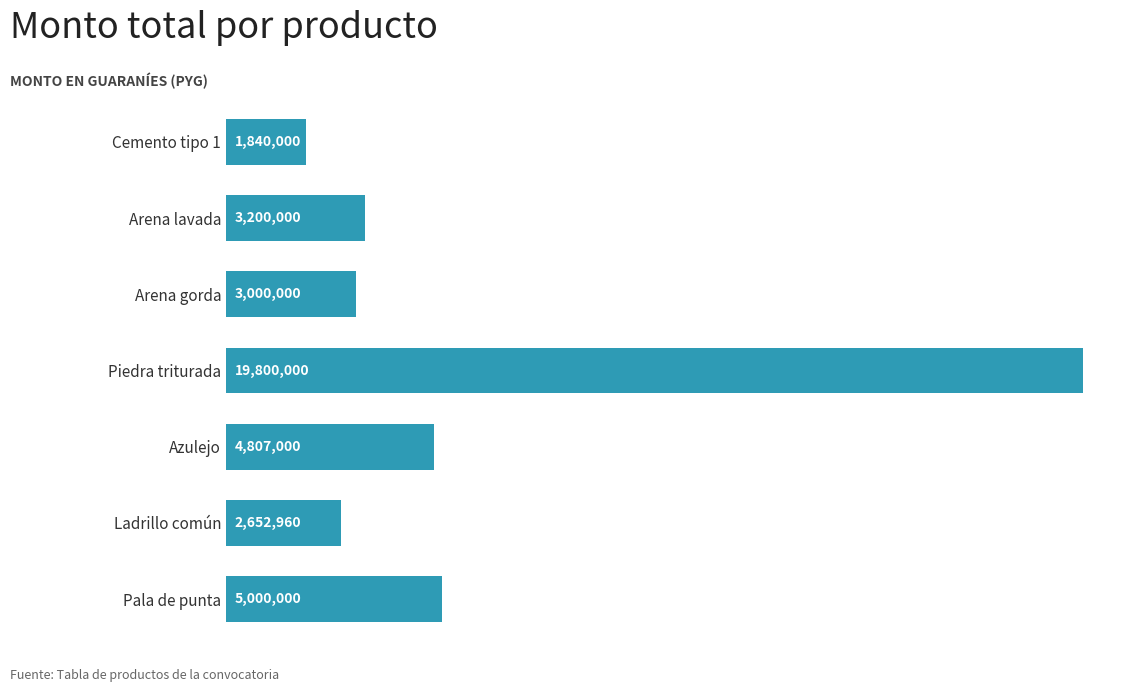

Count the number of data series in this chart.

1